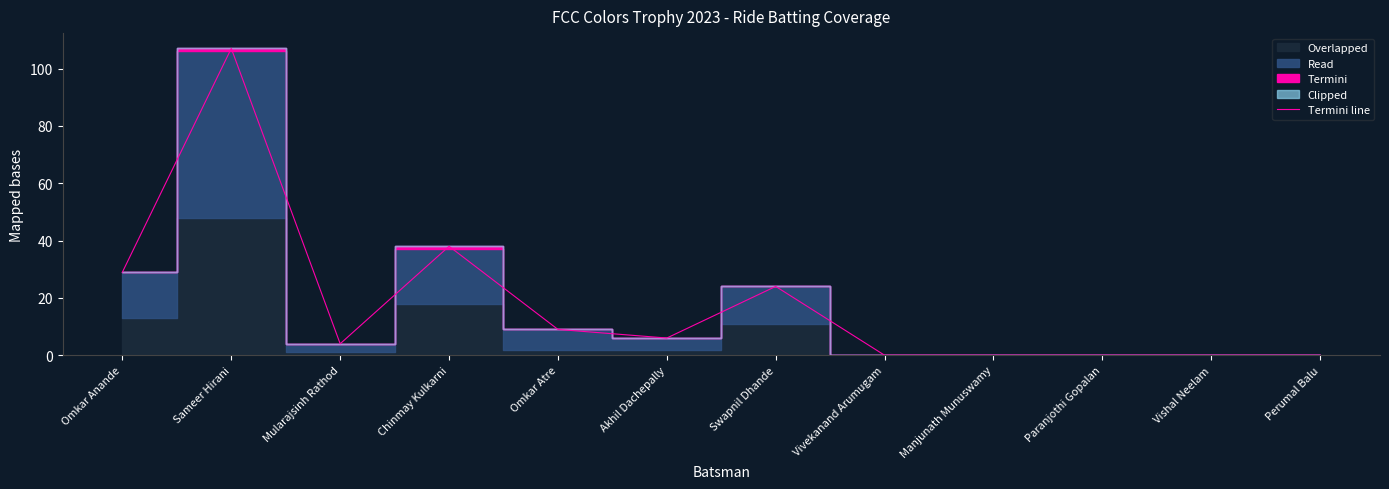

What is the approximate value at Akhil Dachepally, to the nearest 10?

10